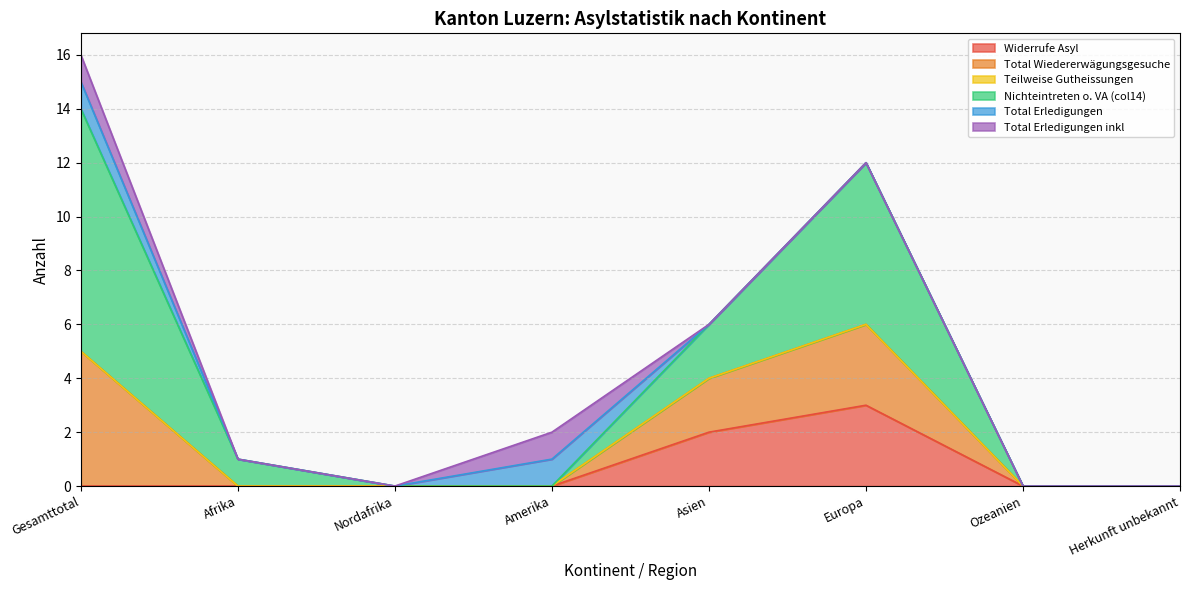

Is the value of Nichteintreten o. VA (col14) at Ozeanien greater than the value of Widerrufe Asyl at Asien?

No